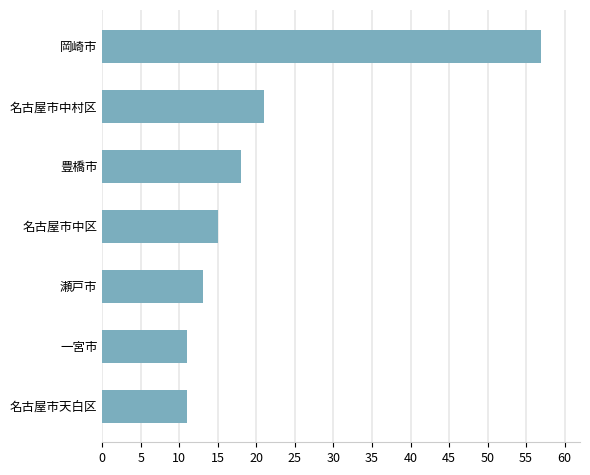

Where is the data nearest to the value 34?

名古屋市中村区